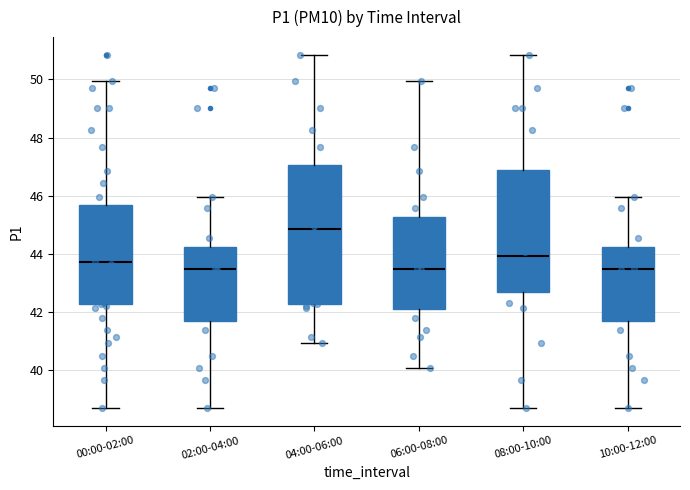

Where does the median line of the box for 04:00-06:00 sit on the y-axis? The values are not printed on the chart, so give them approximately, as read against the axis.

44.8